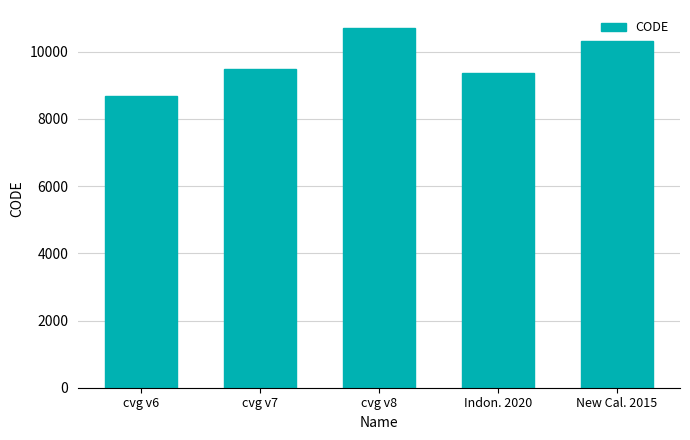

How many series are shown in this chart?

1